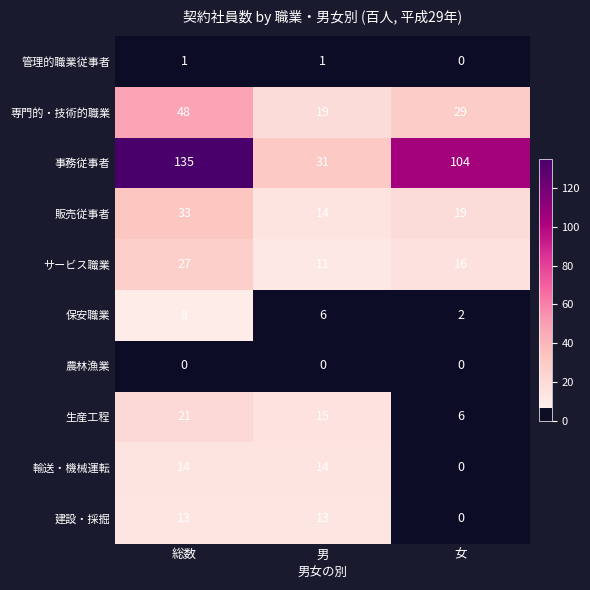

What is the sum of all 専門的・技術的職業 values?

96